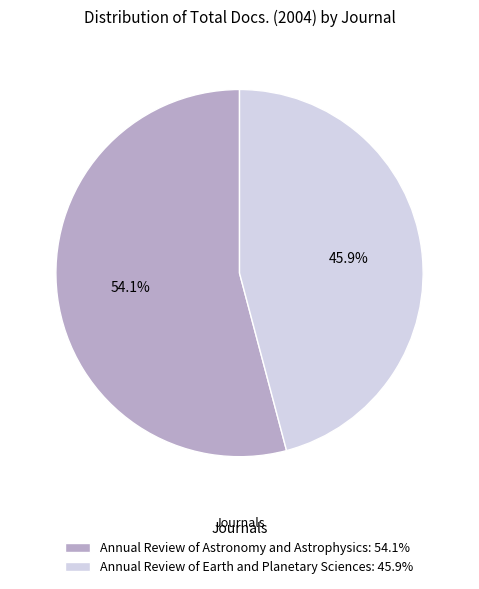

What is the ratio of the value at Annual Review of Earth and Planetary Sciences to the value at Annual Review of Astronomy and Astrophysics?

0.8